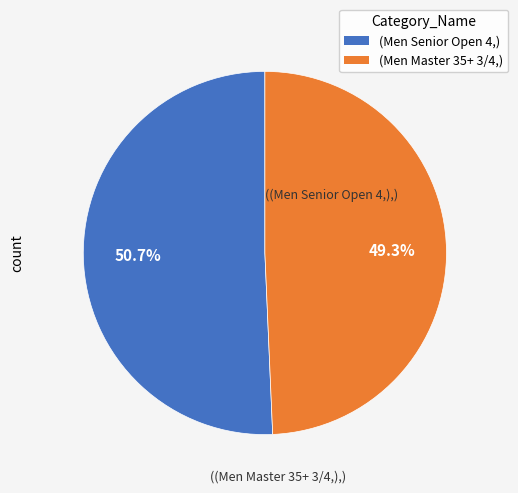

What percentage is NOT represented by (Men Senior Open 4,)?

49.3%